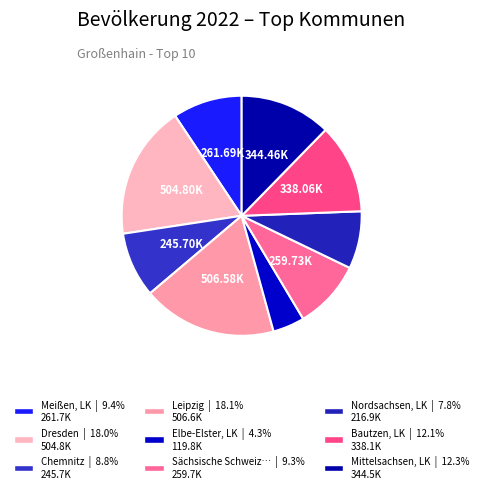

Count the number of slices in the pie.

9